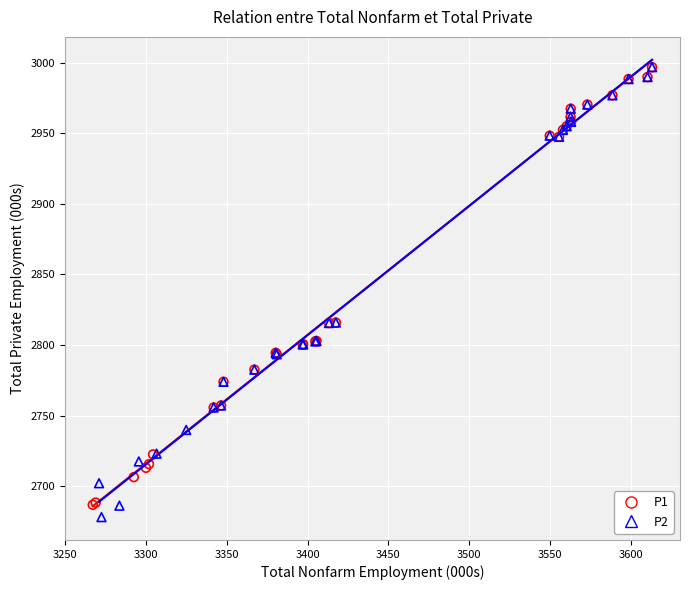

What are all the series names shown in the legend?

P1, P2